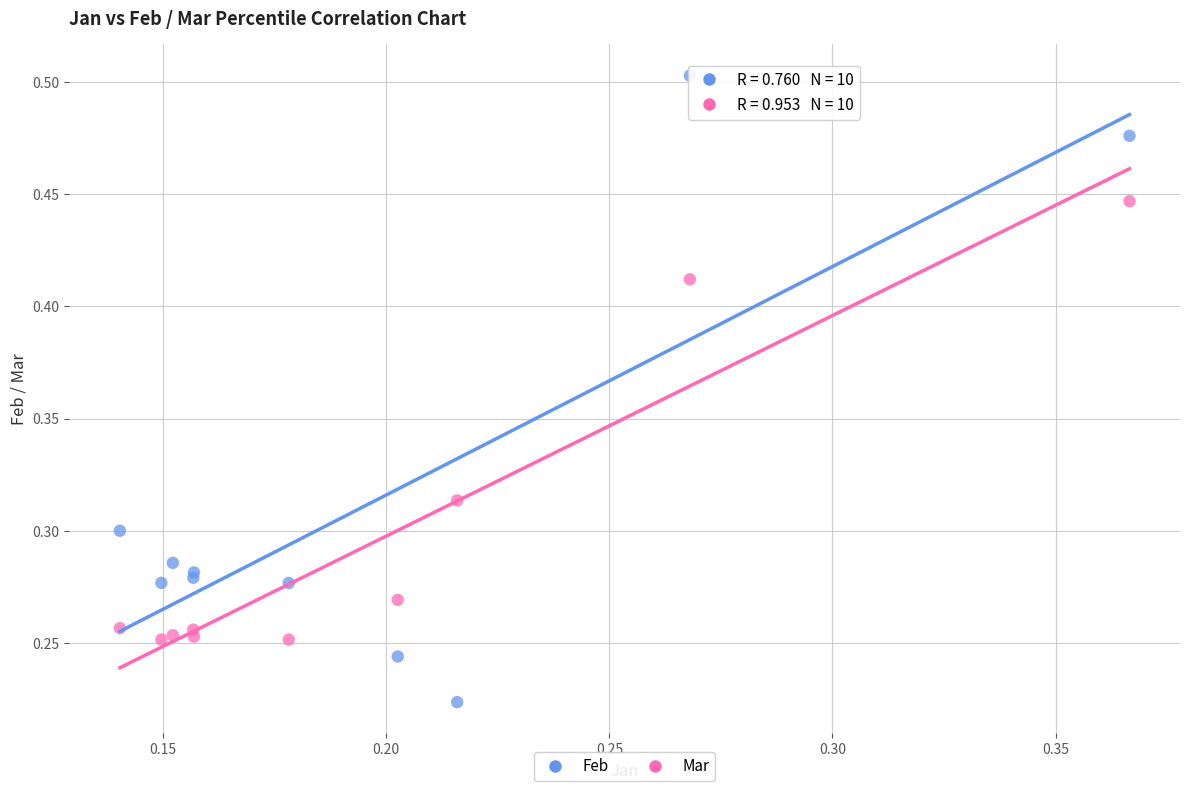

Which series contains the highest Y value?

Feb